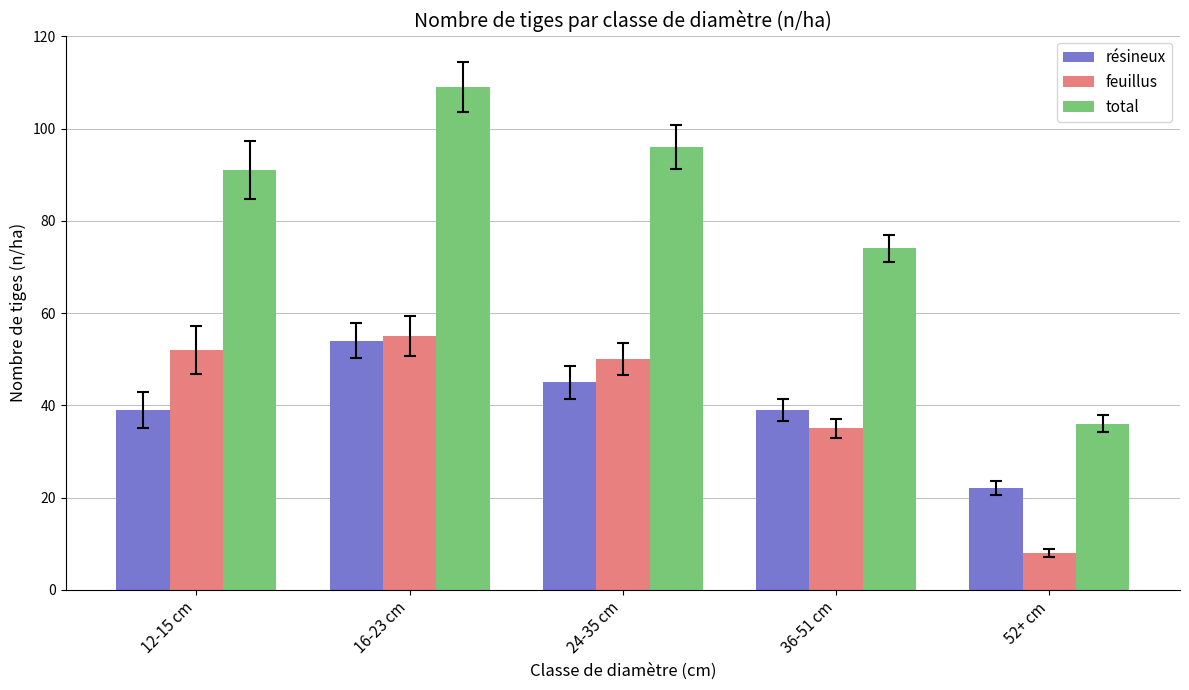

At how many categories does at least one series exceed 102?

1